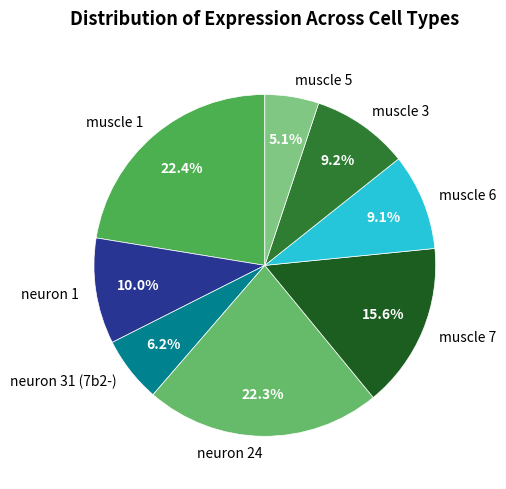

Which has a higher value, muscle 3 or neuron 24?

neuron 24